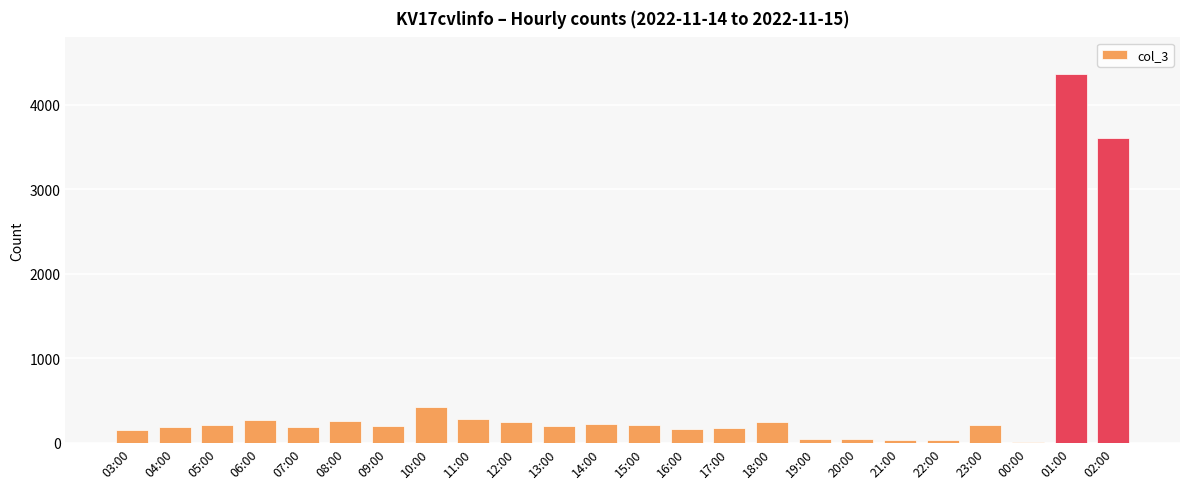

What is the sum of all values?

12006